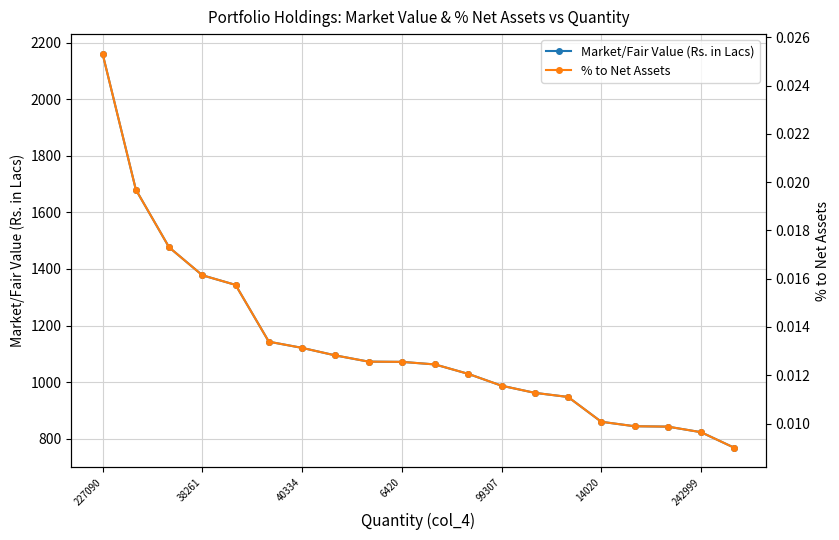

True or false: Market/Fair Value (Rs. in Lacs) and % to Net Assets cross at least once.

False